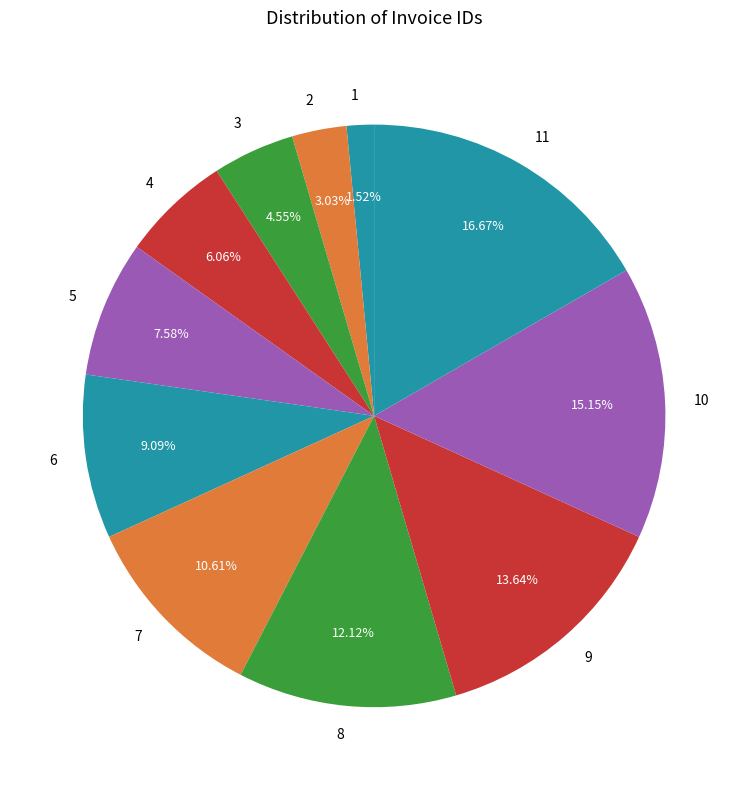

To the nearest percent, what portion does 10 represent?

15%